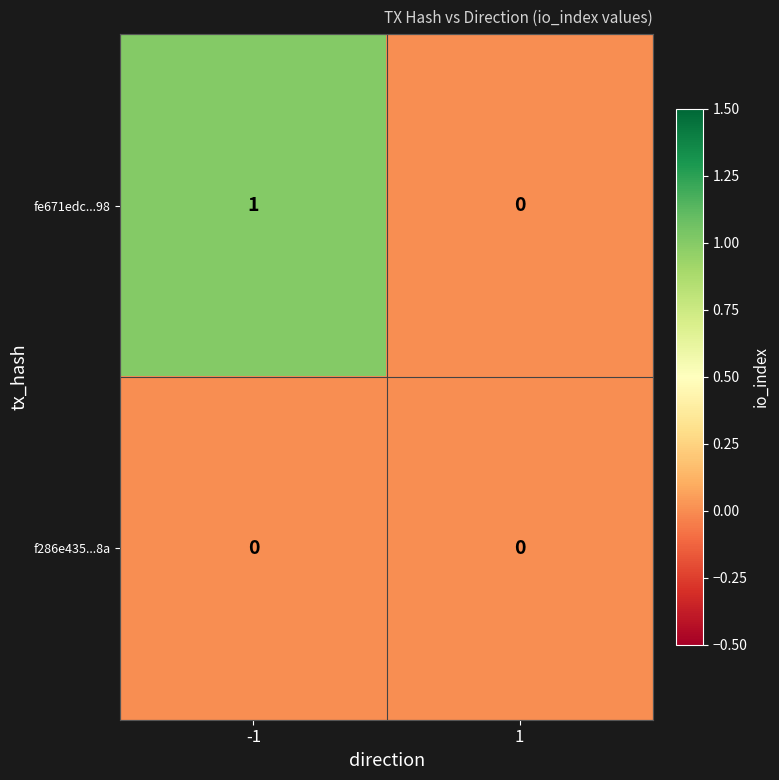

Which label corresponds to the largest value in the chart?

-1